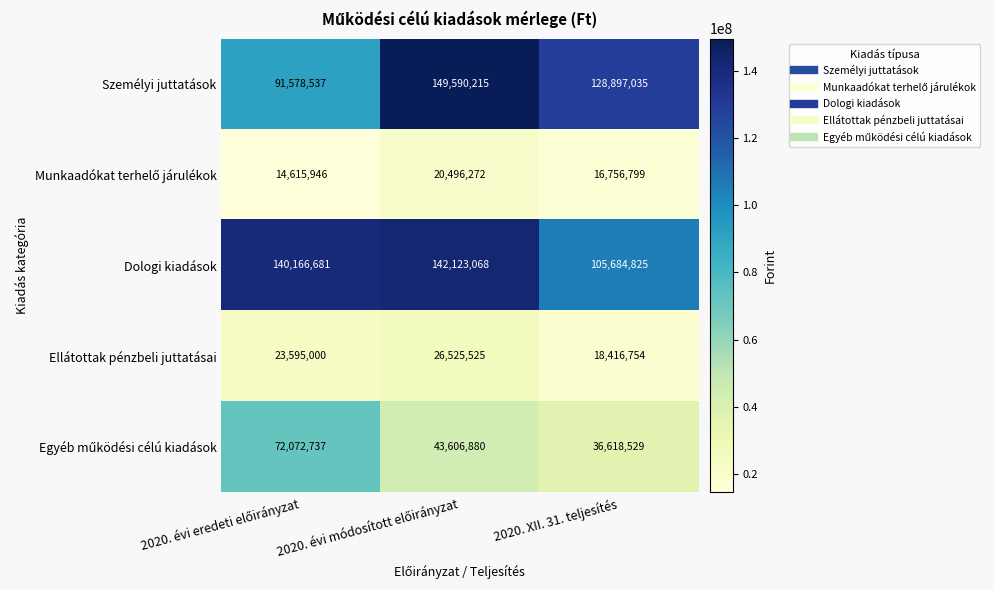

How many distinct data groups are displayed?

5